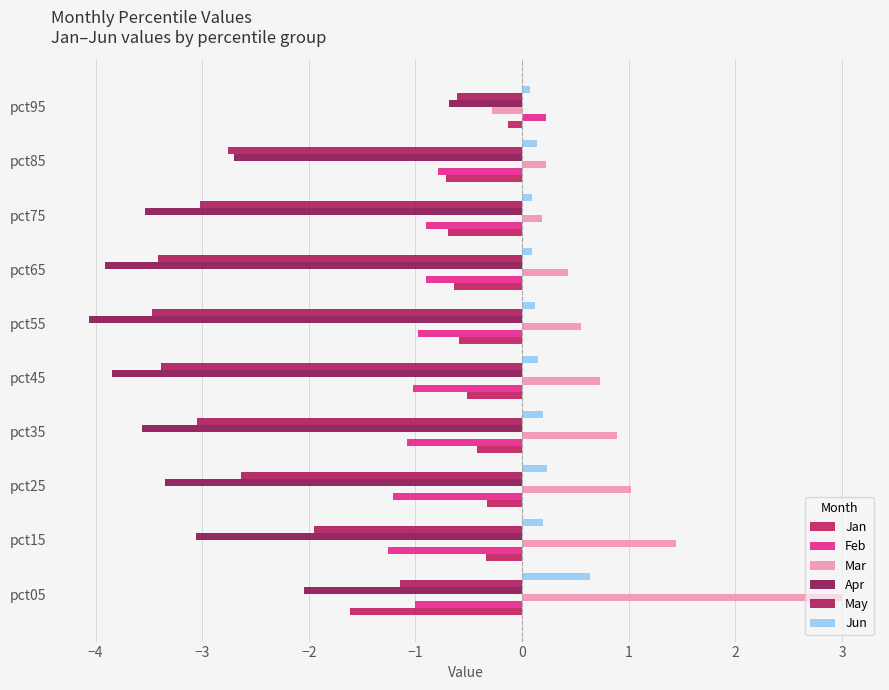

At which category is the sum across all series the highest?

pct95